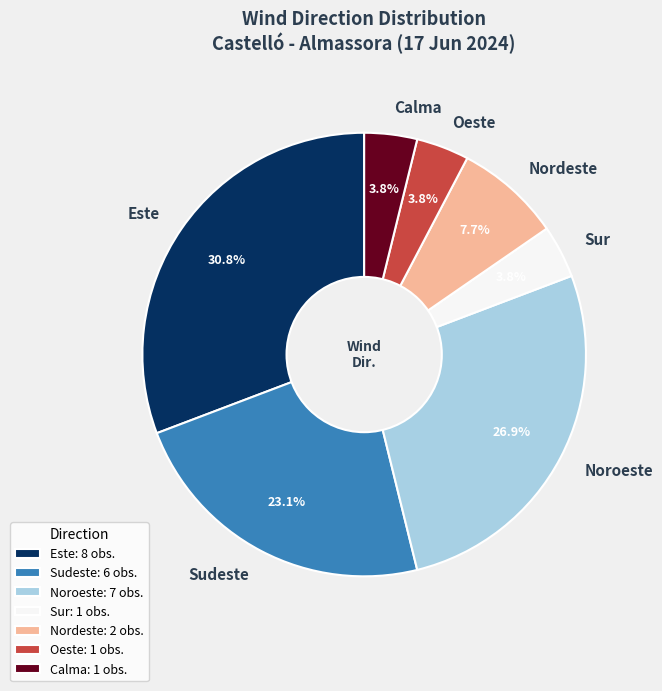

To the nearest percent, what percentage of the pie is Este?

31%